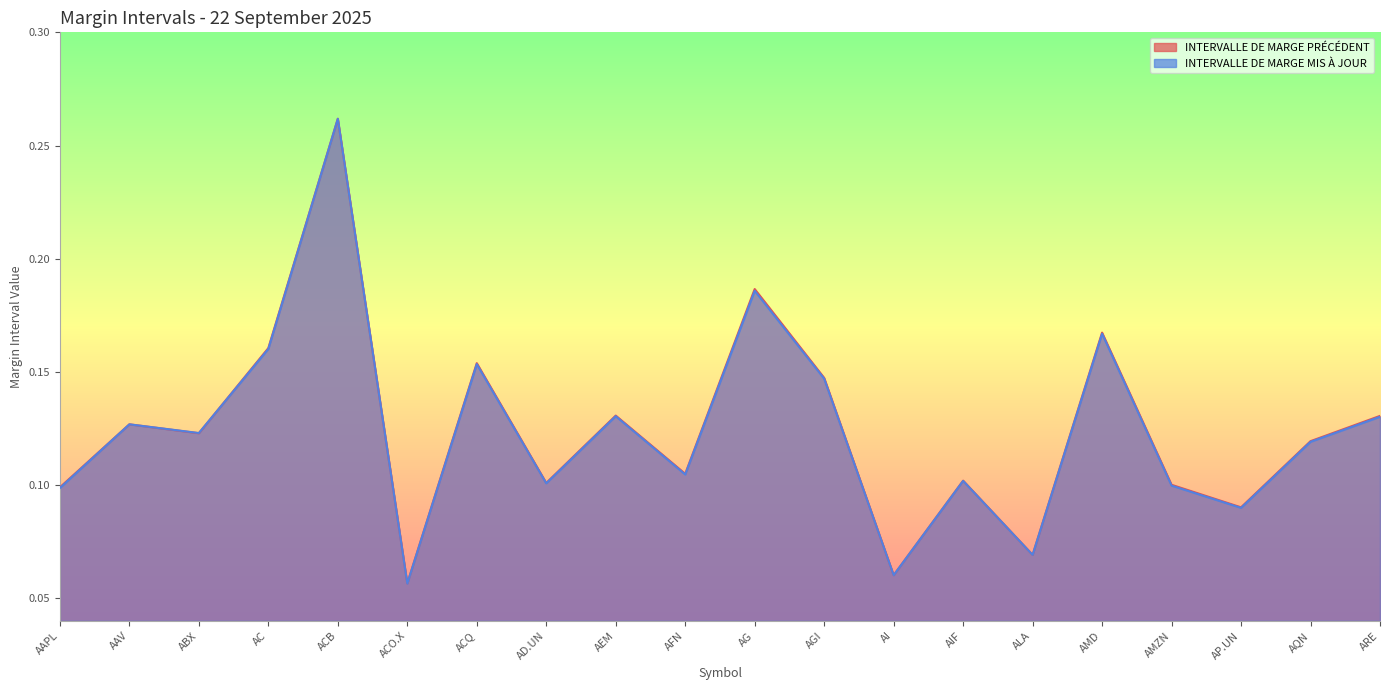

Reading left to right, transcribe all the data shown in this chart.

INTERVALLE DE MARGE PRÉCÉDENT: 0.1	0.1	0.1	0.2	0.3	0.1	0.2	0.1	0.1	0.1	0.2	0.1	0.1	0.1	0.1	0.2	0.1	0.1	0.1	0.1
INTERVALLE DE MARGE MIS À JOUR: 0.1	0.1	0.1	0.2	0.3	0.1	0.2	0.1	0.1	0.1	0.2	0.1	0.1	0.1	0.1	0.2	0.1	0.1	0.1	0.1